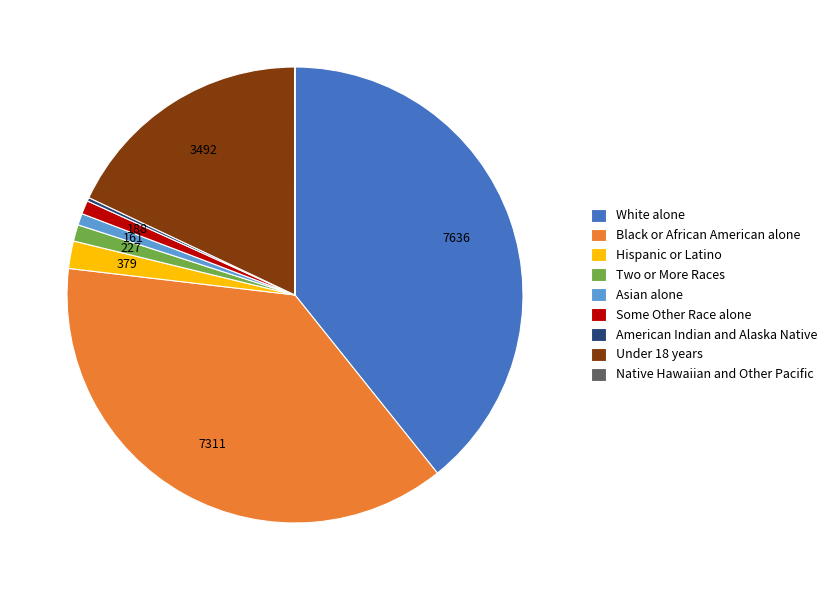

Which category has the biggest portion of the pie?

White alone